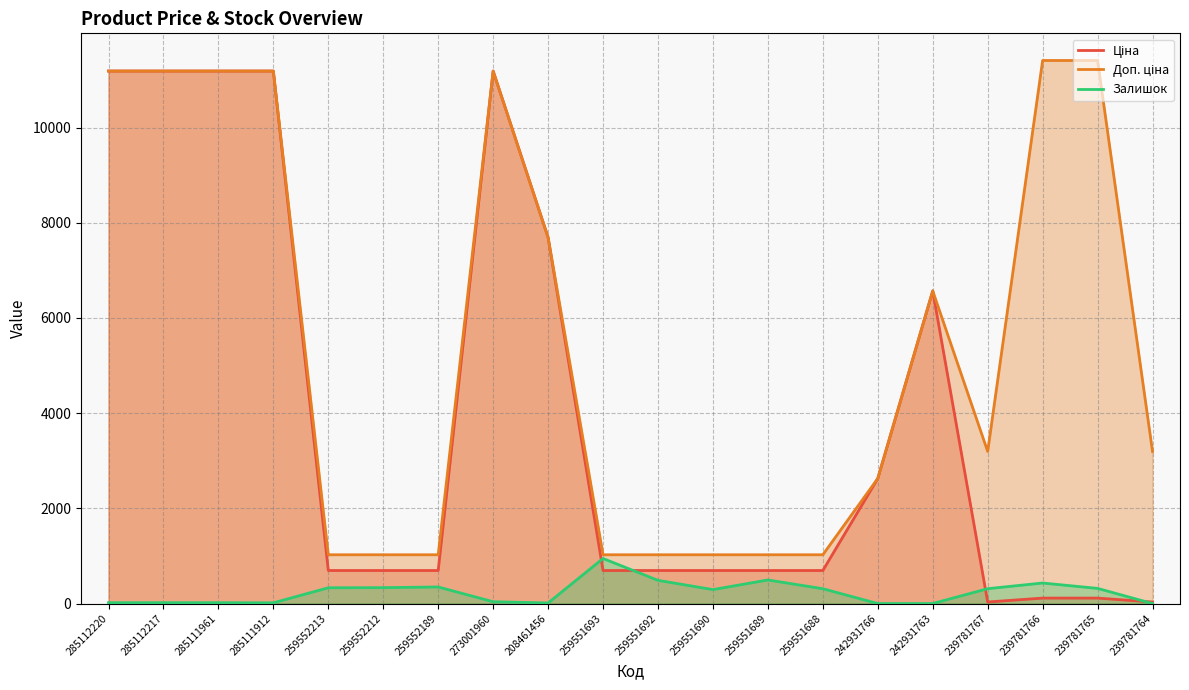

Which category has the highest value in the Залишок series?

259551693